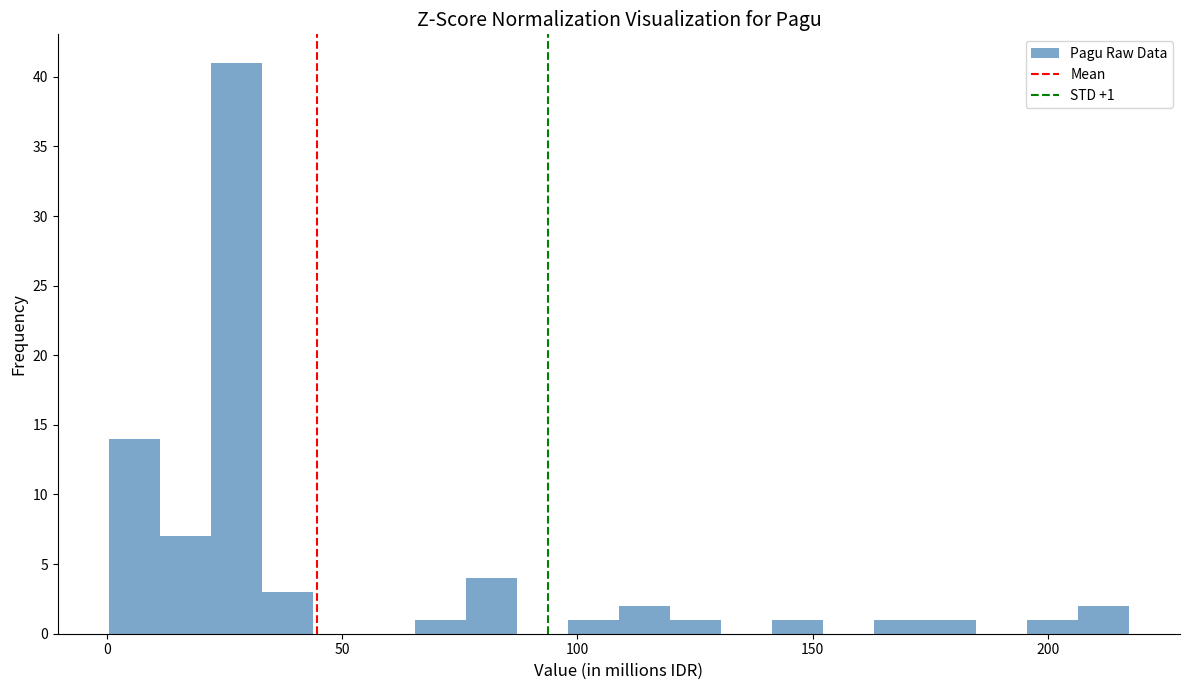

Around what value on the x-axis is the tallest bar? Give the approximate position of its centre, as read against the axis.

30